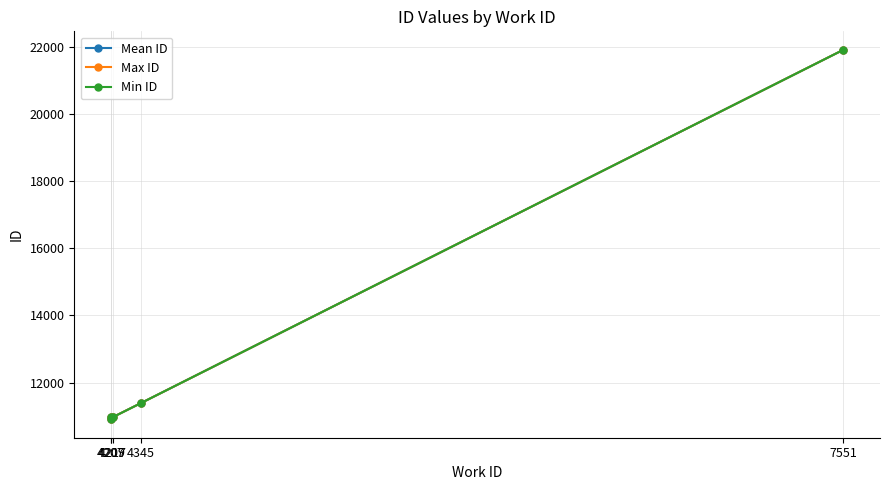

What is the highest value of the Max ID series?

21909.0